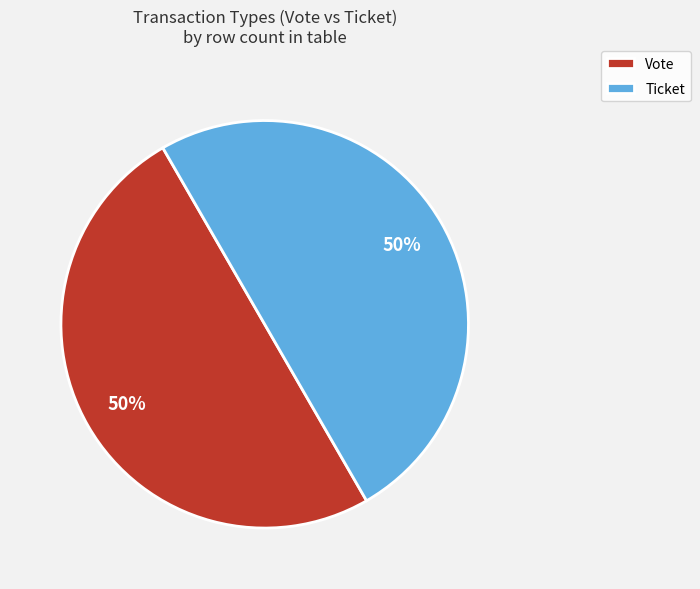

The Vote slice represents 86% of the pie. True or false?

False